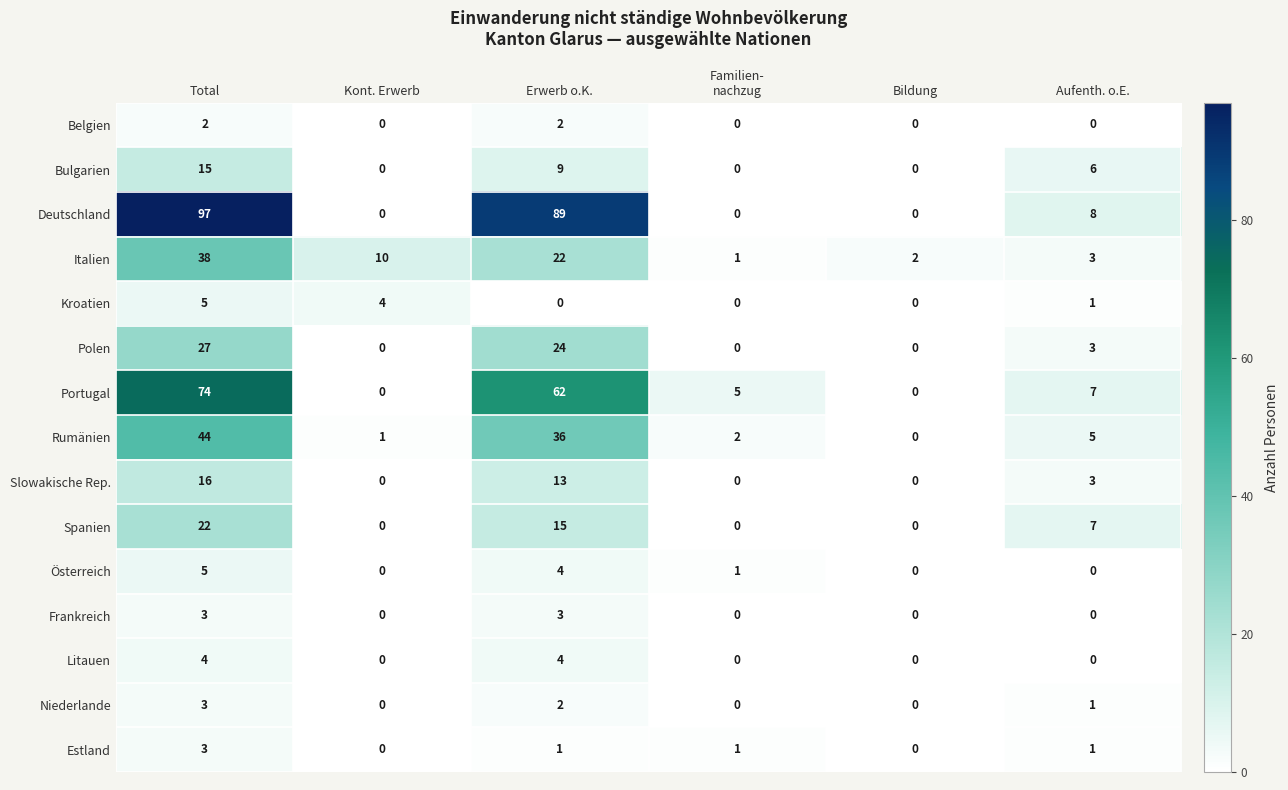

Is it true that Frankreich equals 0 at Aufenth. o.E.?

True